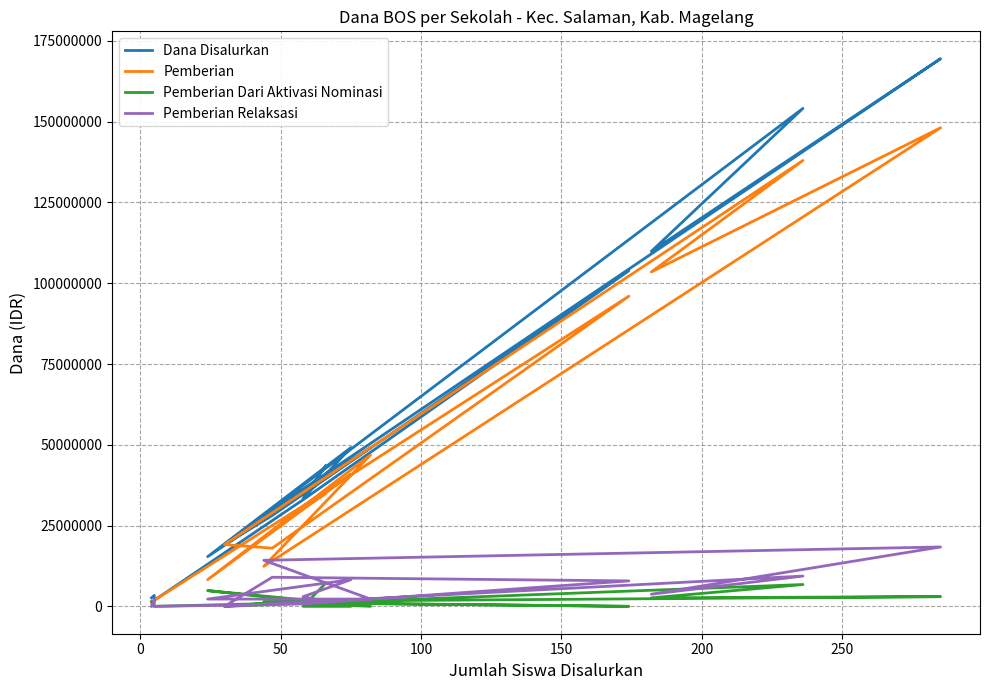

What are all the series names shown in the legend?

Dana Disalurkan, Pemberian, Pemberian Dari Aktivasi Nominasi, Pemberian Relaksasi